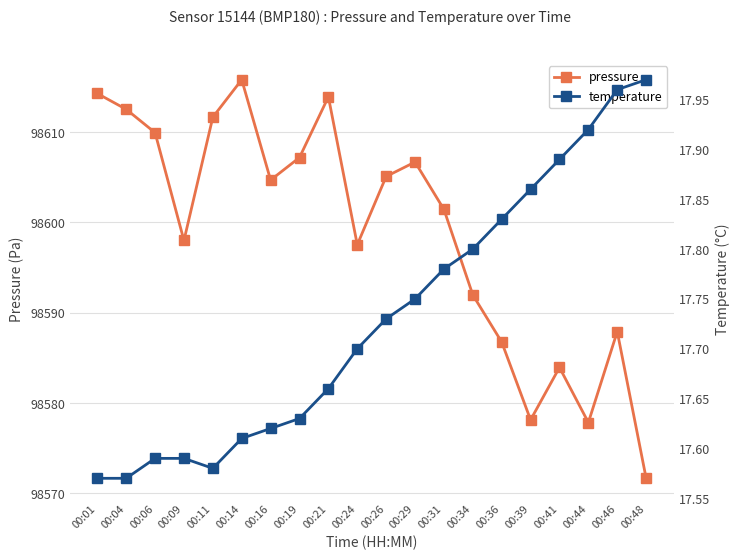

True or false: temperature and pressure cross at least once.

False